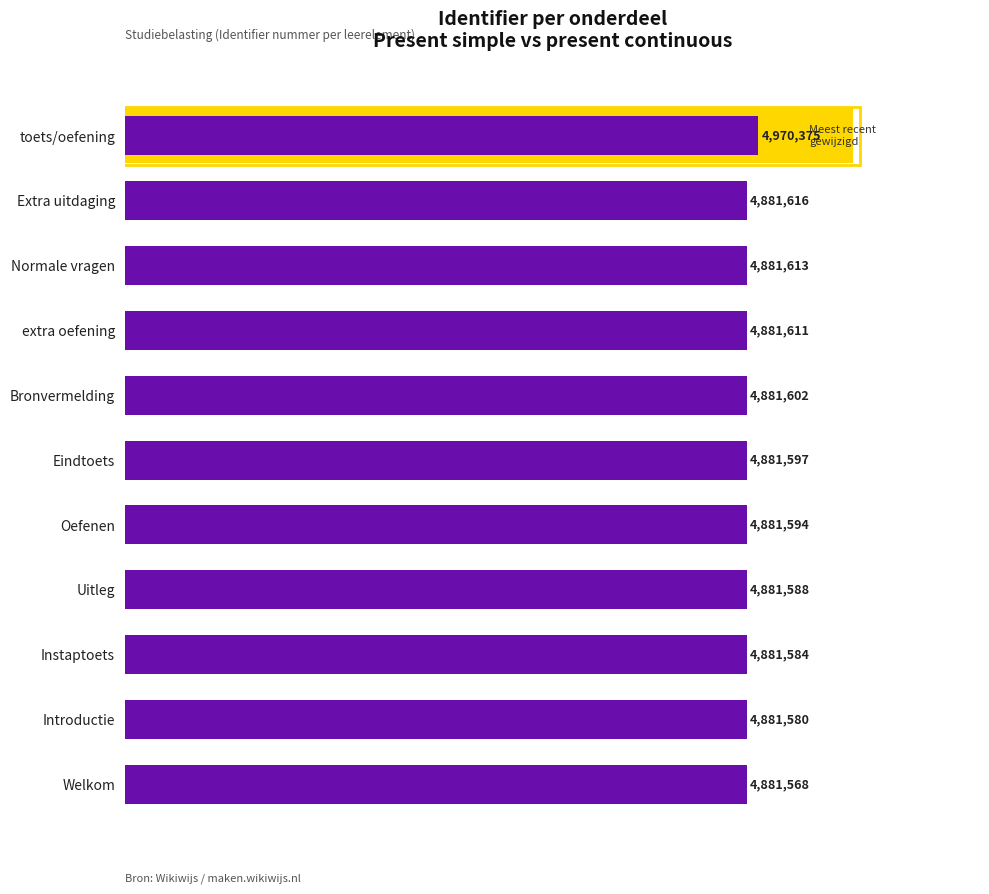

What is the difference between the maximum and minimum values?

88807